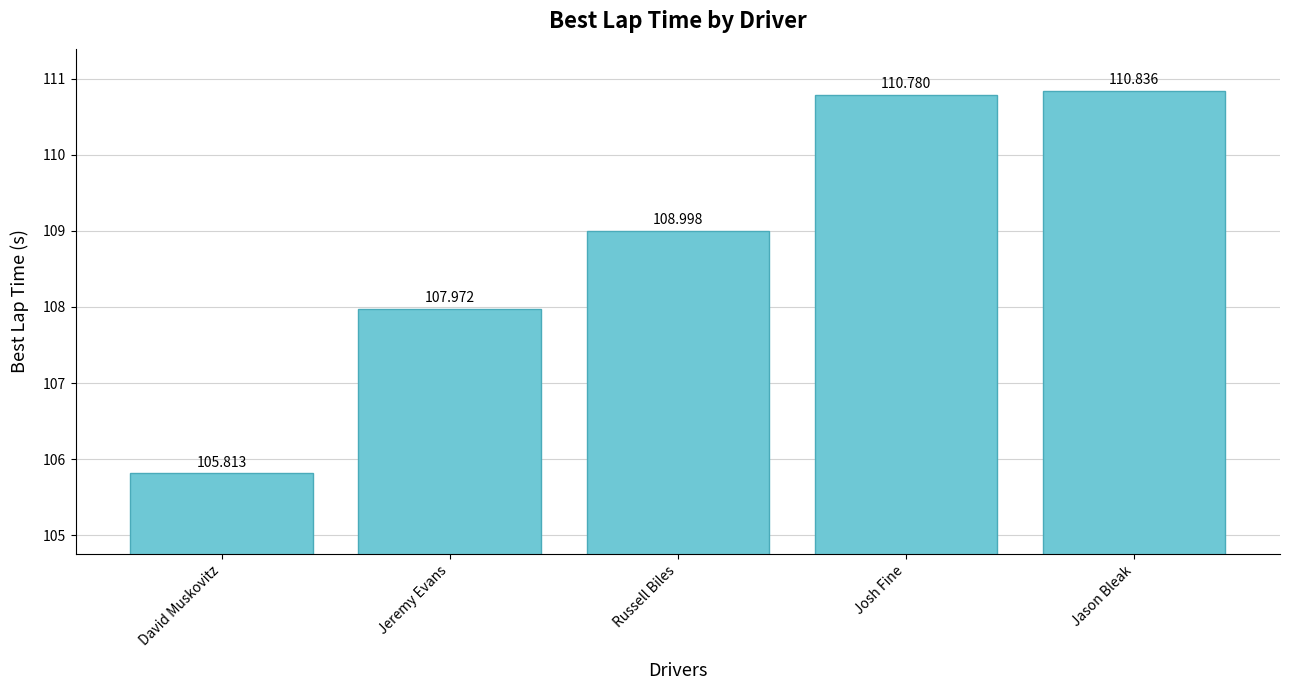

Reading left to right, what are all the values shown in this chart?

105.8	108.0	109.0	110.8	110.8